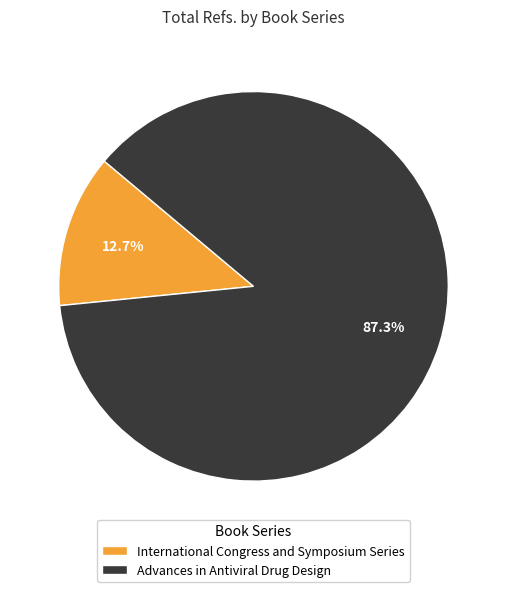

To the nearest percent, what is the difference between the Advances in Antiviral Drug Design and International Congress and Symposium Series slice percentages?

75%